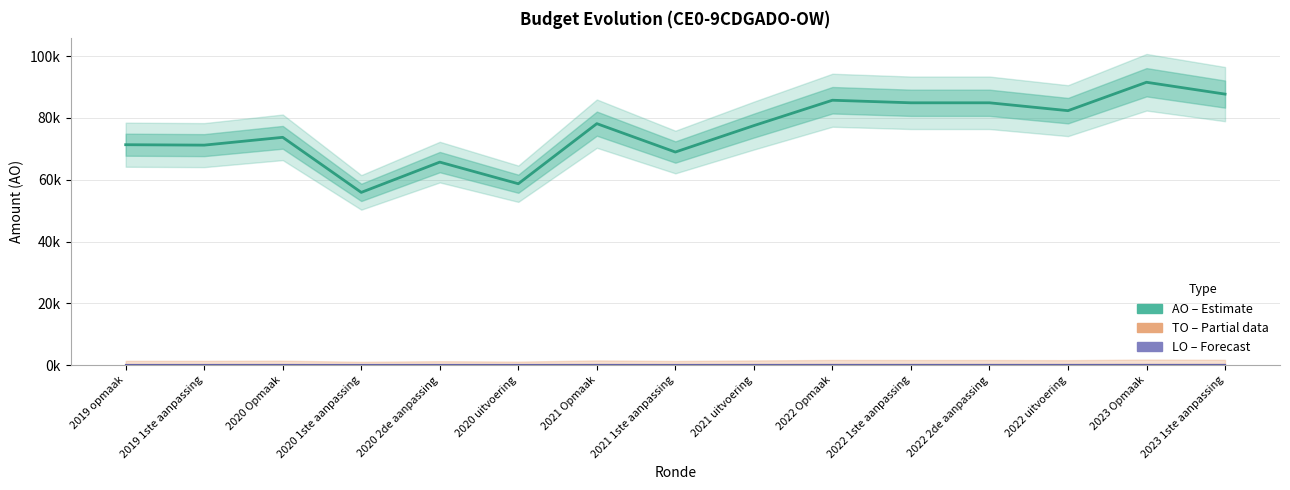

List the series in order of their peak value, highest first.

AO (Estimate), TO (Partial), LO (Forecast)